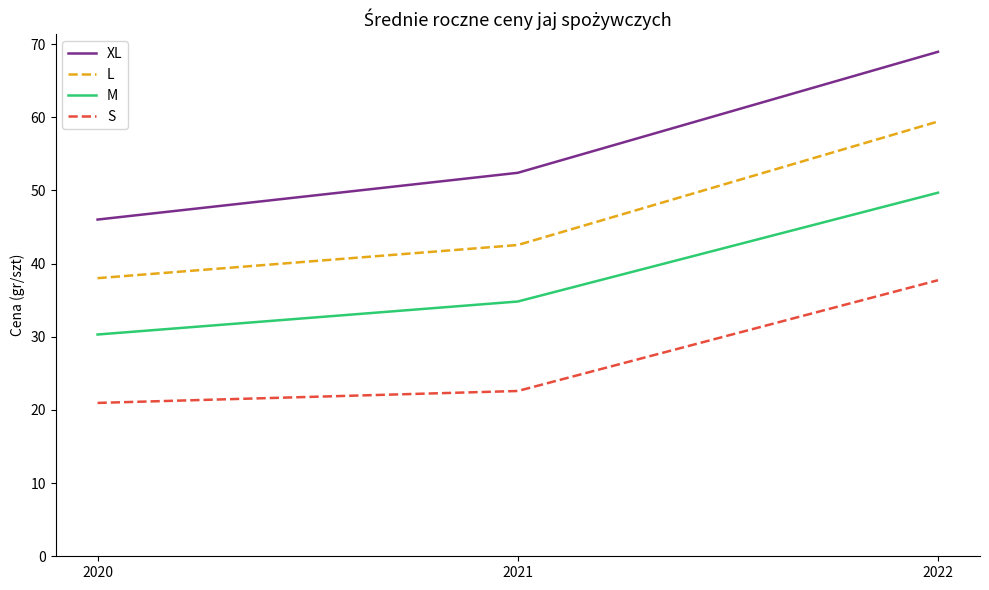

What is the difference between the maximum and minimum values in the L series?

21.4